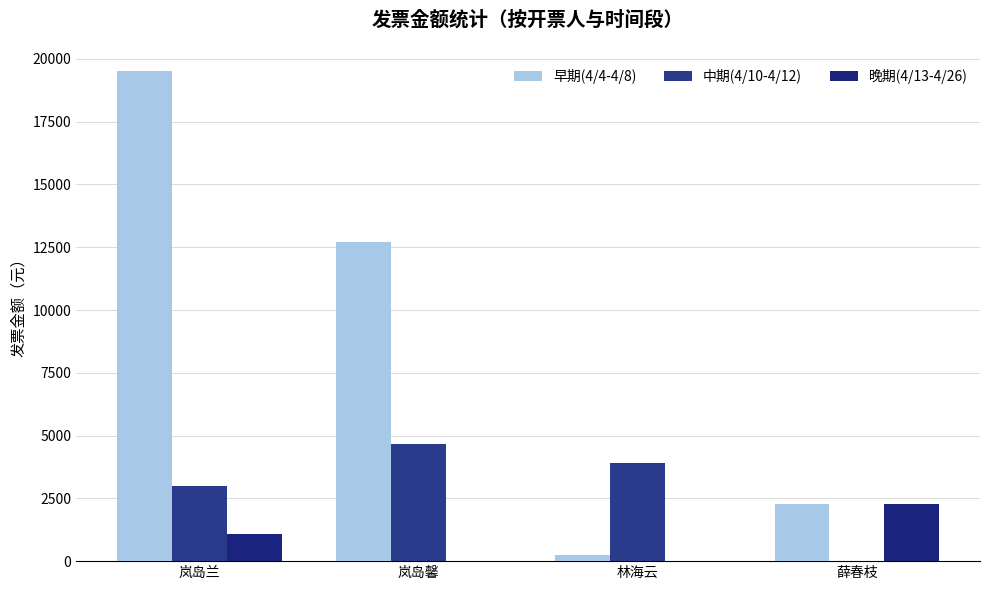

What position from the right is 林海云?

2